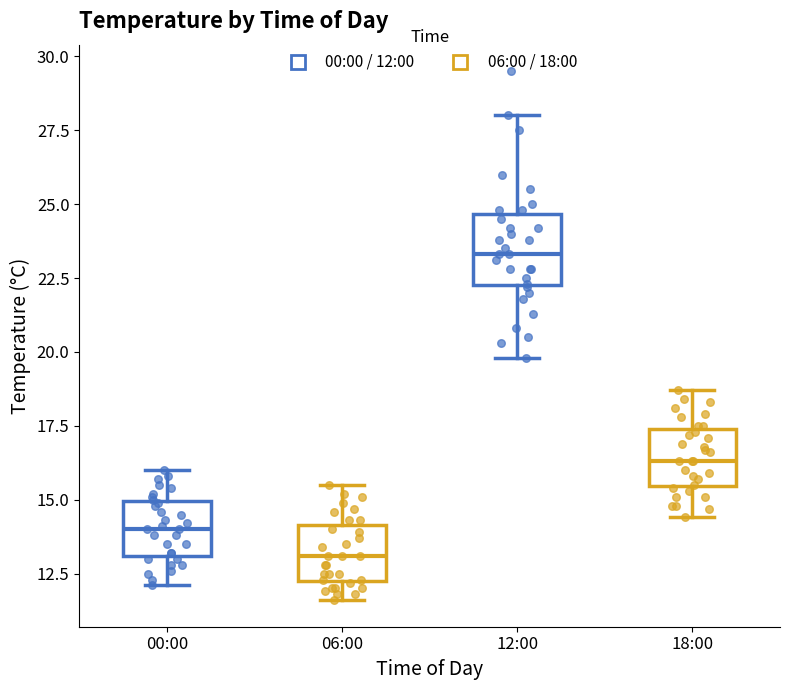

Which box has the highest median line?

12:00